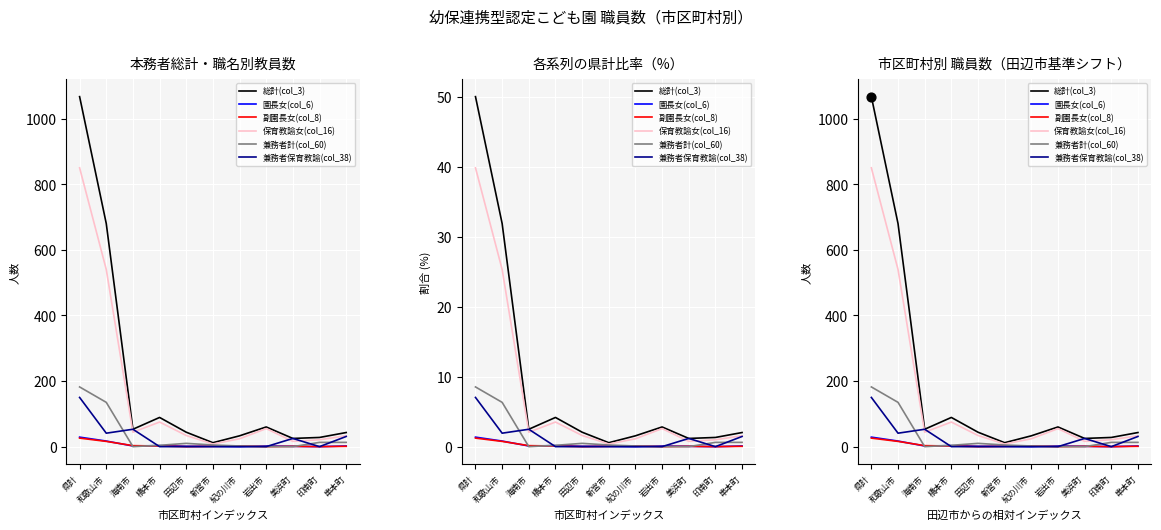

At how many categories does at least one series exceed 690?

1